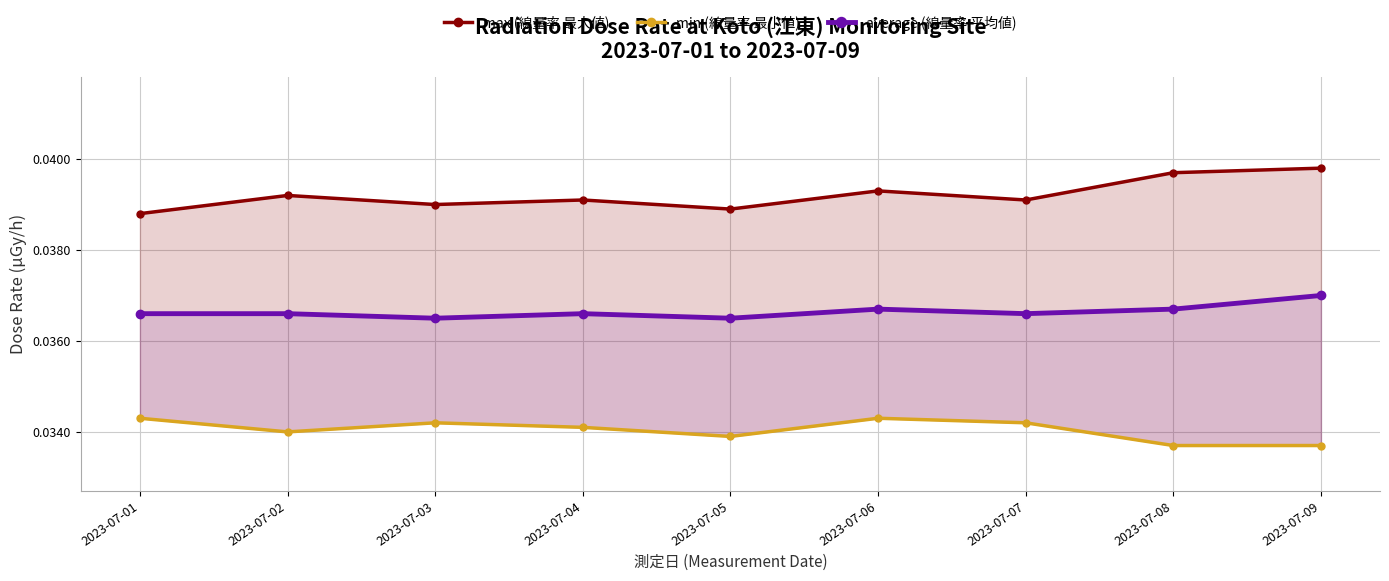

True or false: min (線量率 最小値) and average (線量率 平均値) intersect in this chart.

False